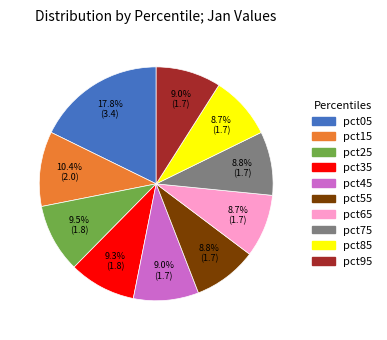

Which category has the biggest portion of the pie?

pct05